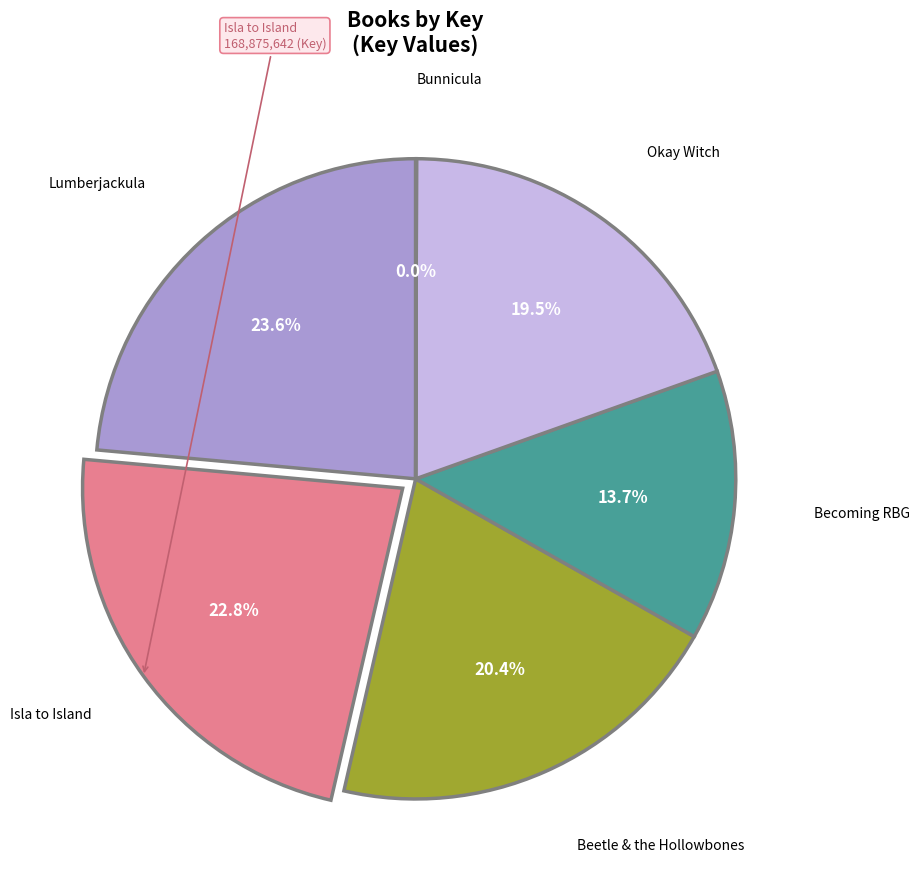

Does any single category account for the majority?

No